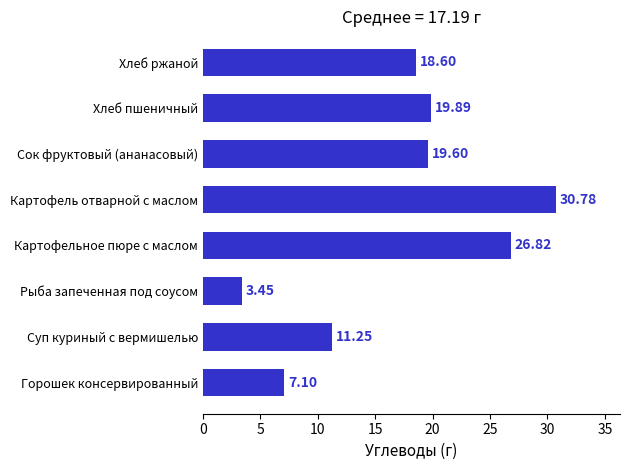

What is the change in value from Рыба запеченная под соусом to Хлеб пшеничный?

+16.4